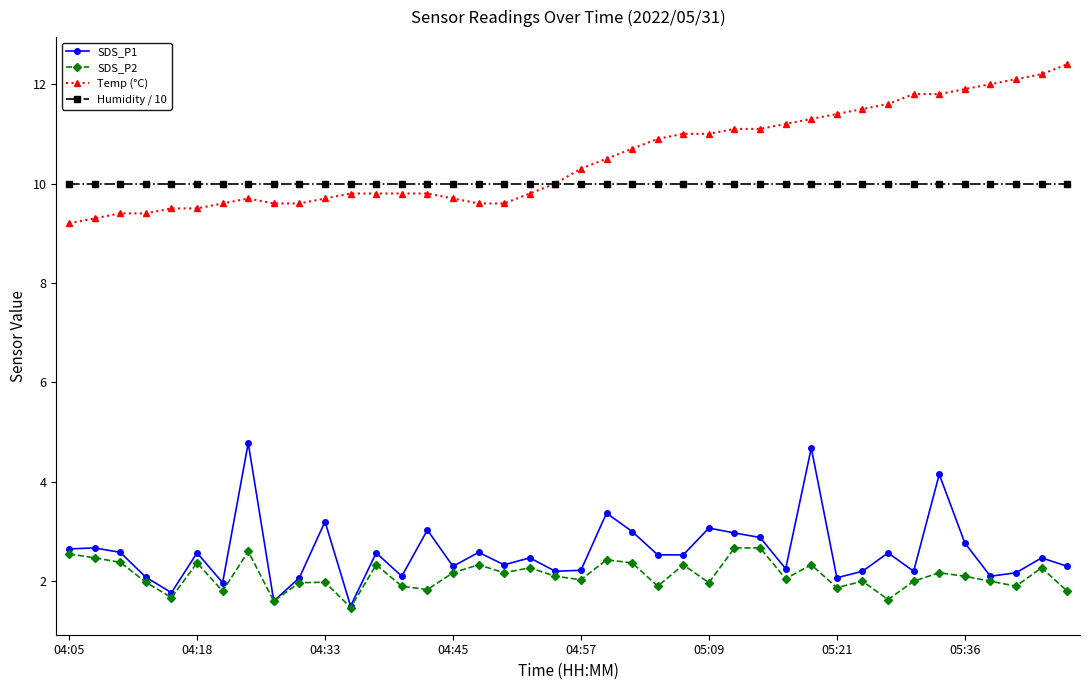

Which series has the largest total across all categories?

Temp (°C)